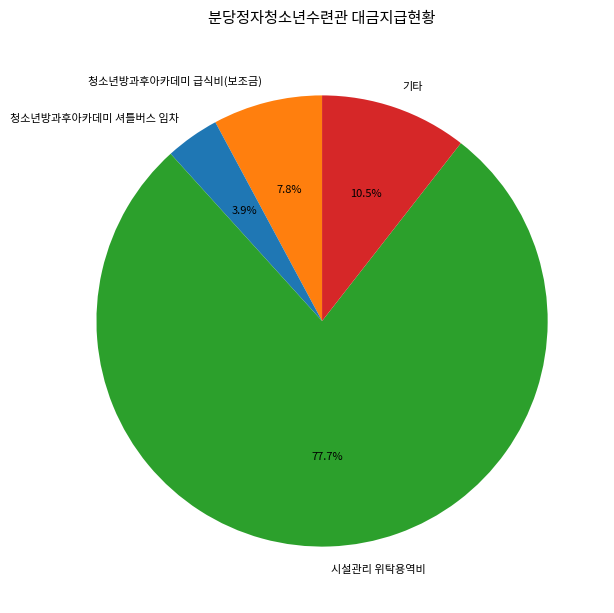

Which slice is the smallest?

청소년방과후아카데미 셔틀버스 임차